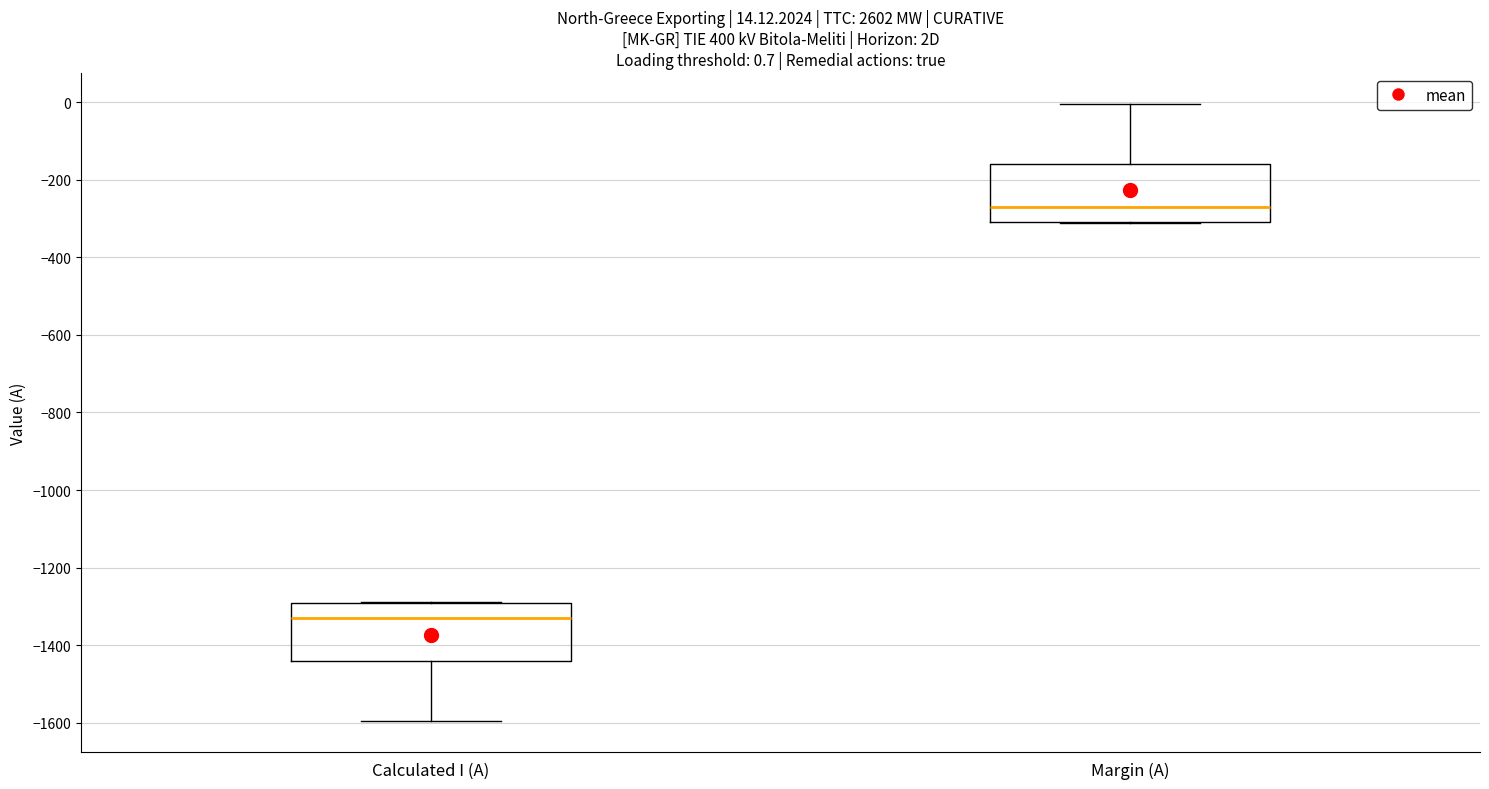

Which box's median line is the highest?

Margin (A)